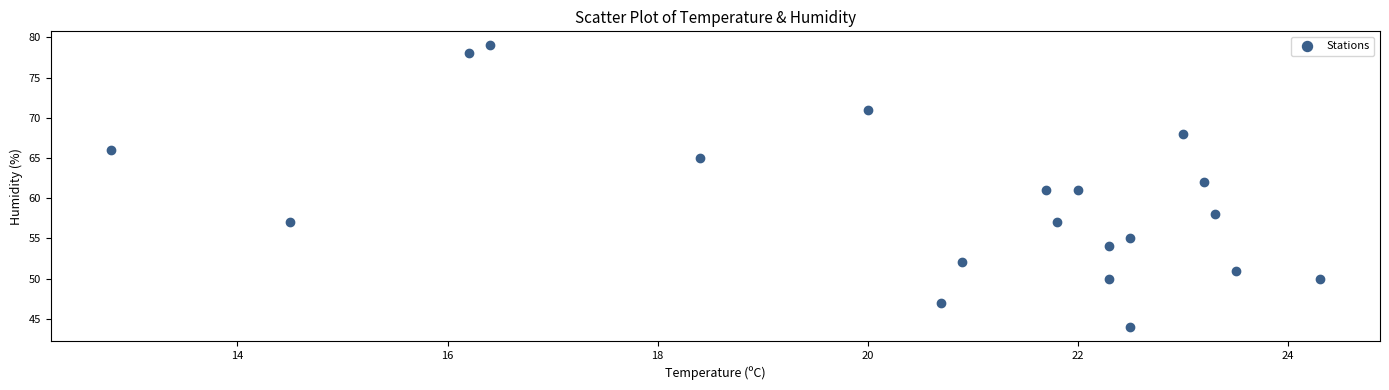

What is the range of Y values (max minus min)?

35